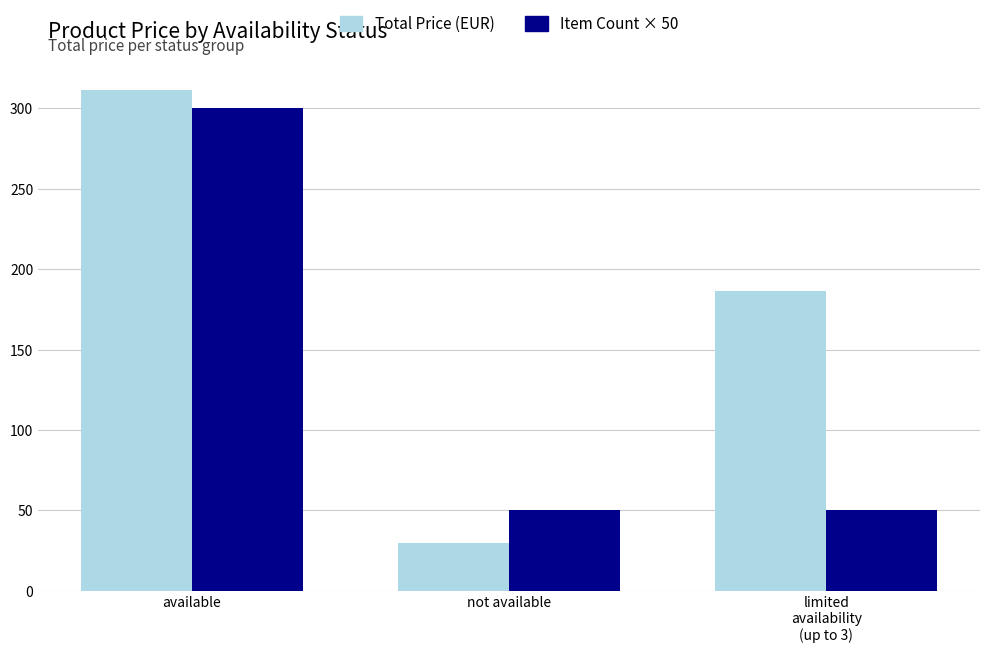

How many data points does each series have?

3